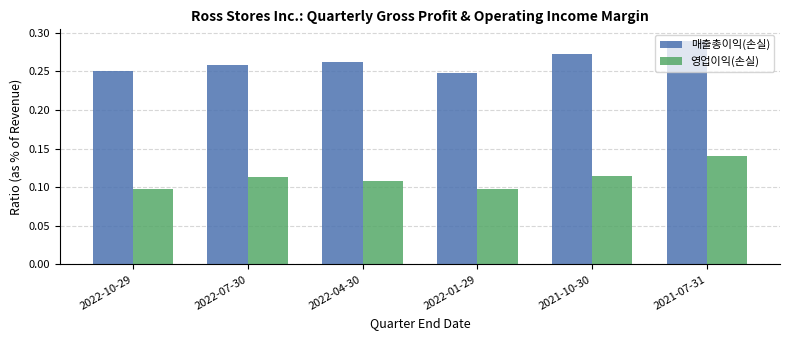

List the series in order of their overall mean, lowest first.

영업이익(손실), 매출총이익(손실)